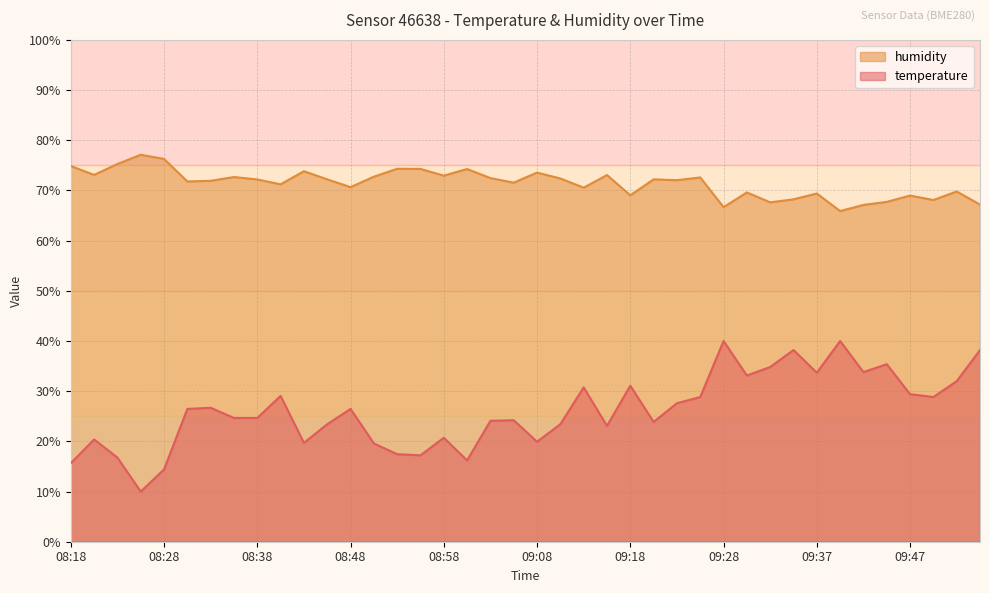

Count the number of categories in the chart.

40